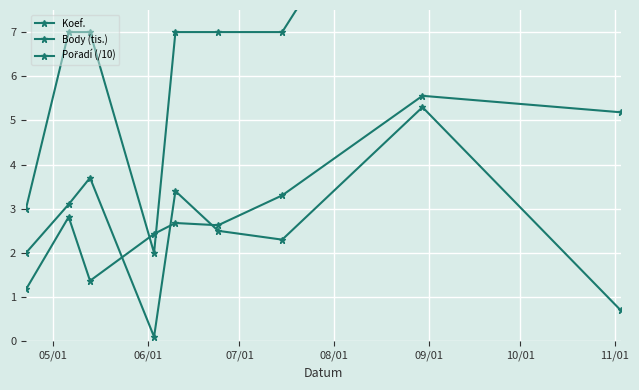

True or false: Pořadí (/10) and Koef. intersect in this chart.

False